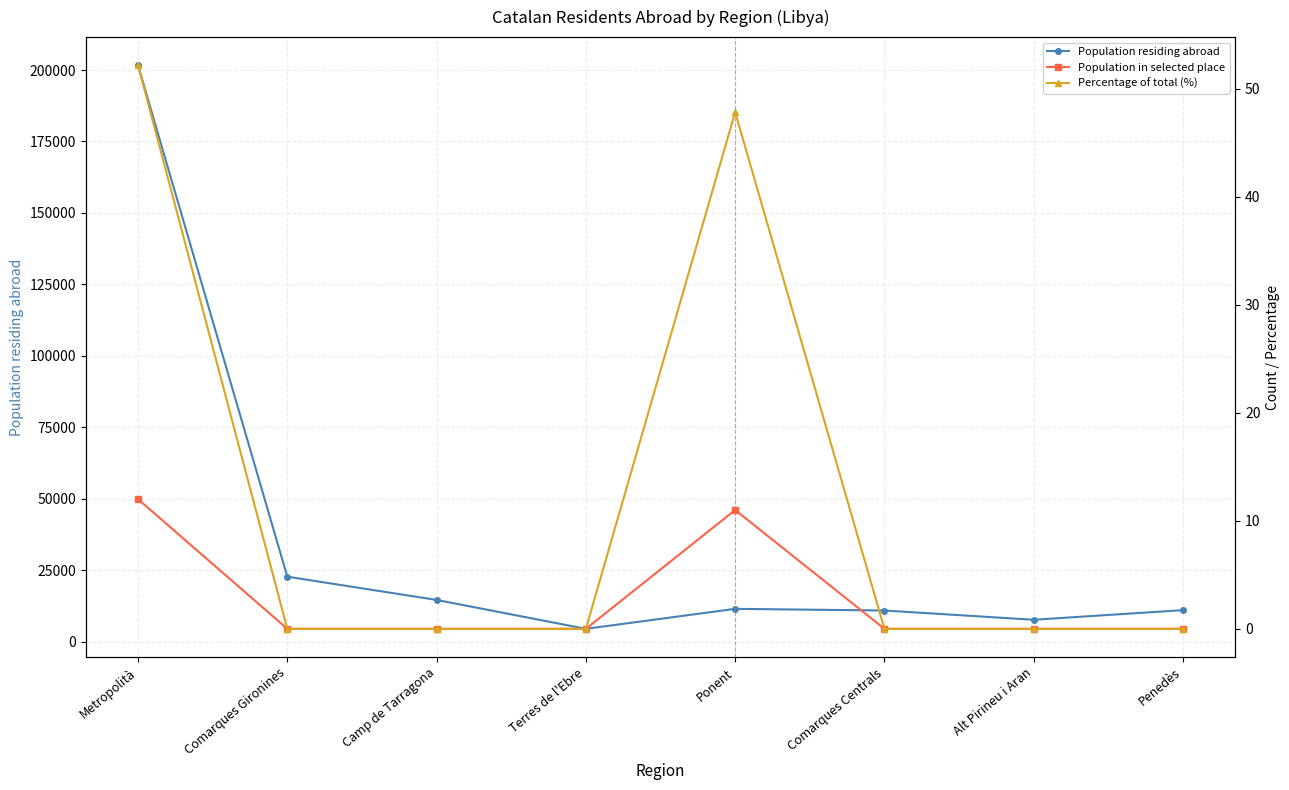

What is the value of the Population in selected place point at the 5th from the left?

11.0